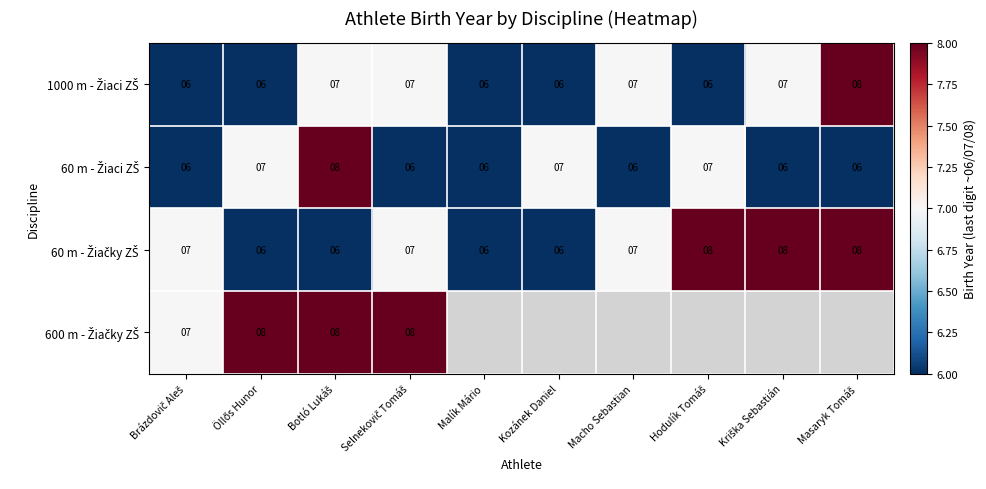

At which label is 60 m - Žiaci ZŠ closest to 7?

Öllős Hunor